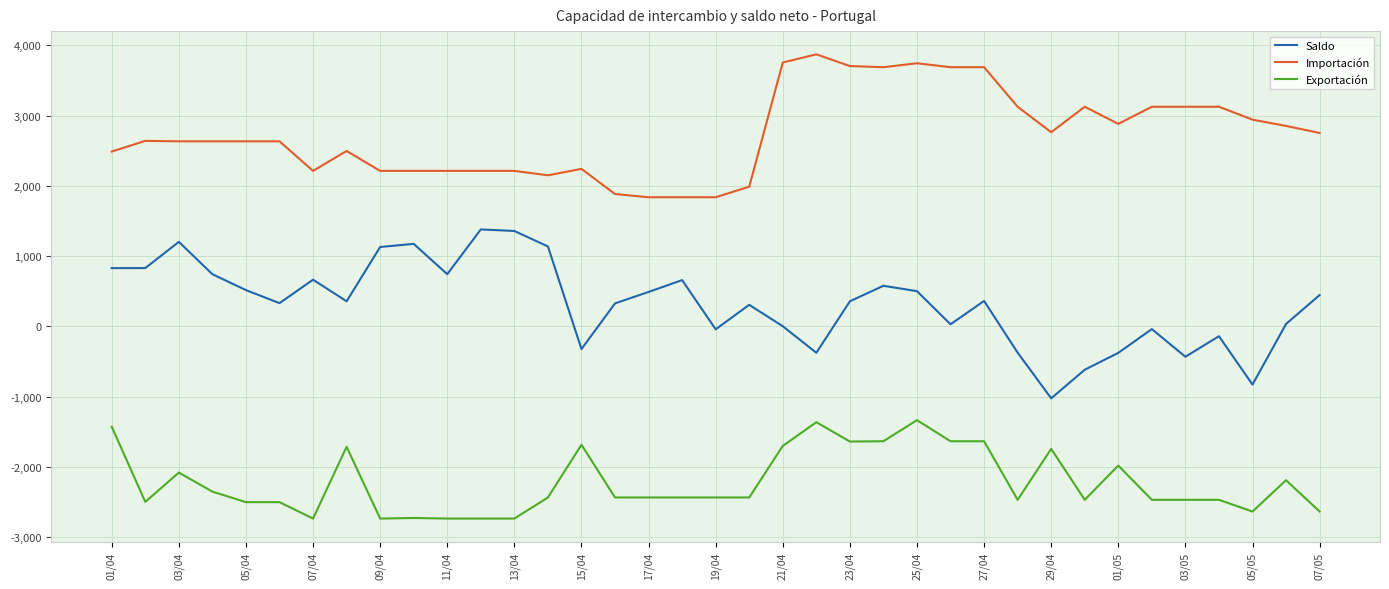

What is the lowest value of the Saldo series?

-1022.8